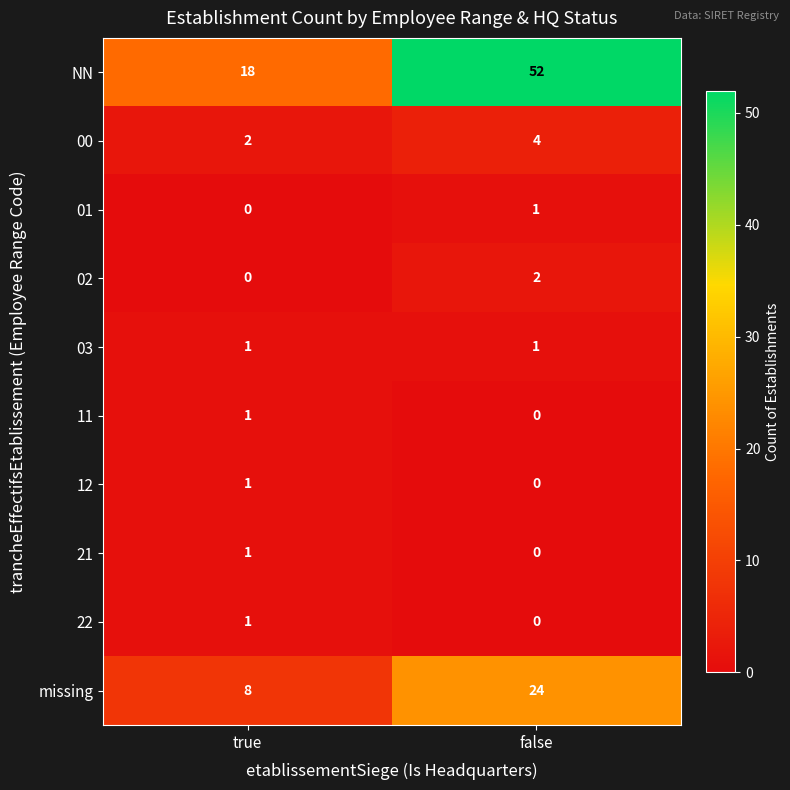

Reading left to right, what are all the values shown in this chart?

NN: 18	52
00: 2	4
01: 0	1
02: 0	2
03: 1	1
11: 1	0
12: 1	0
21: 1	0
22: 1	0
missing: 8	24